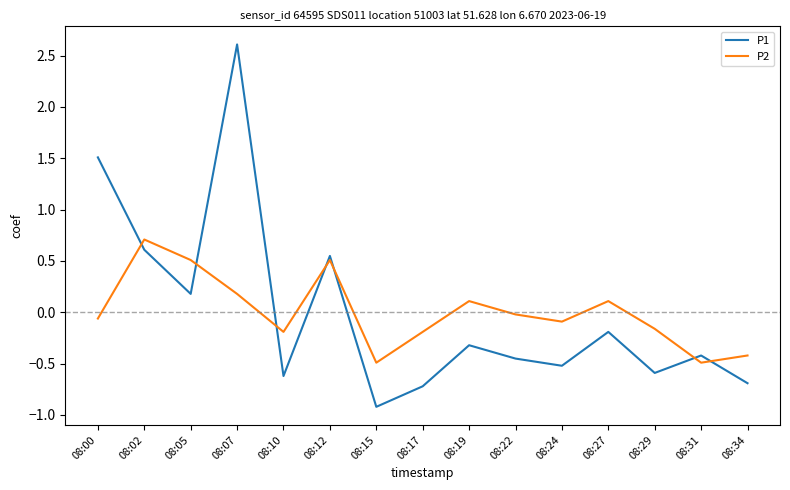

Is it true that P1 equals -0.5 at 08:22?

True